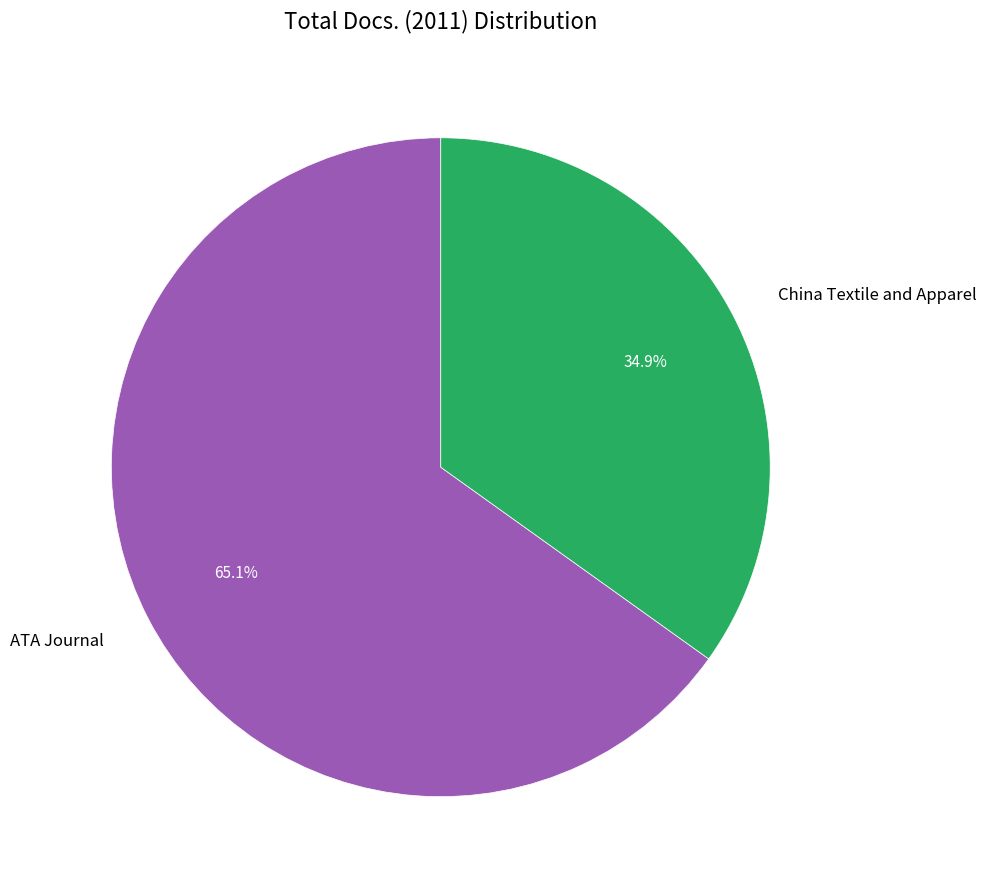

What portion of the pie excludes ATA Journal?

34.9%